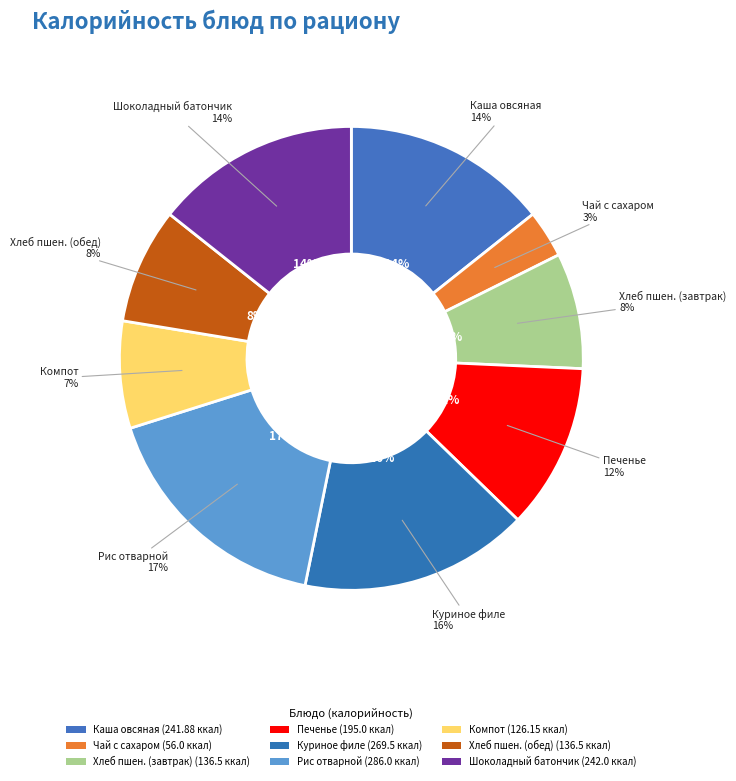

What is the ratio of the value at Хлеб пшеничный (обед) to the value at Шоколадный батончик?

0.6